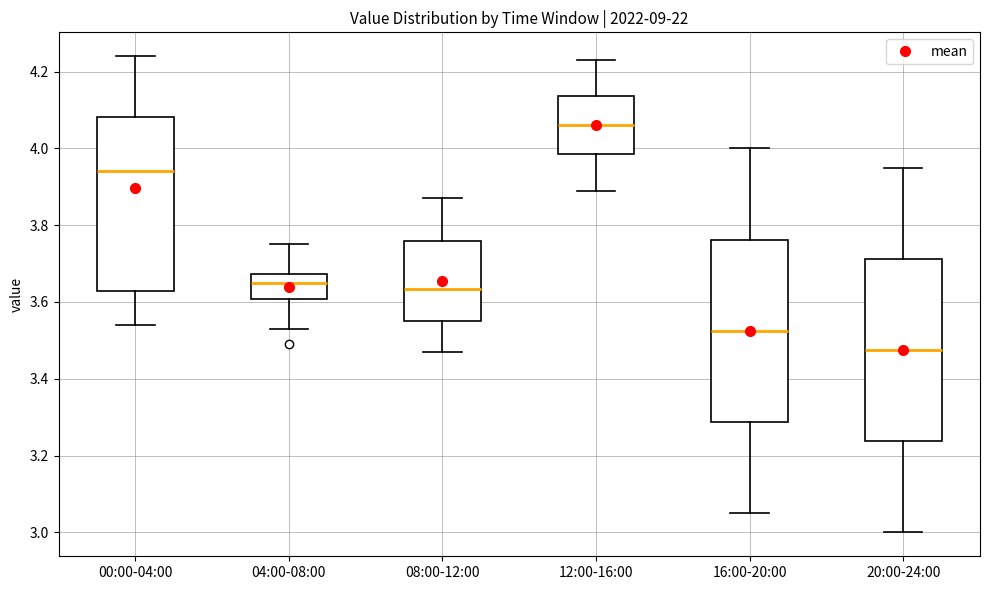

Reading left to right, transcribe this box plot: for each box, give where its median line is, the range the box spans, and where its two whiskers end, as read against the y-axis. The values are not printed on the chart, so give them approximately, as read against the axis.

00:00-04:00: median 3.94, box 3.62 to 4.08, whiskers 3.54 to 4.24
04:00-08:00: median 3.66, box 3.60 to 3.68, whiskers 3.54 to 3.76
08:00-12:00: median 3.64, box 3.56 to 3.76, whiskers 3.48 to 3.88
12:00-16:00: median 4.06, box 3.98 to 4.14, whiskers 3.90 to 4.24
16:00-20:00: median 3.52, box 3.28 to 3.76, whiskers 3.06 to 4.00
20:00-24:00: median 3.48, box 3.24 to 3.72, whiskers 3.00 to 3.96